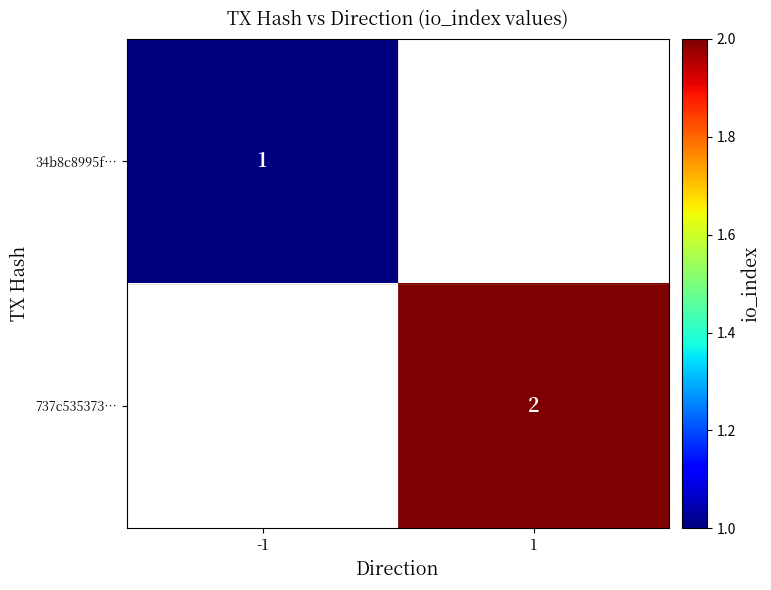

Is it true that 737c535373… equals 2 at 1?

True